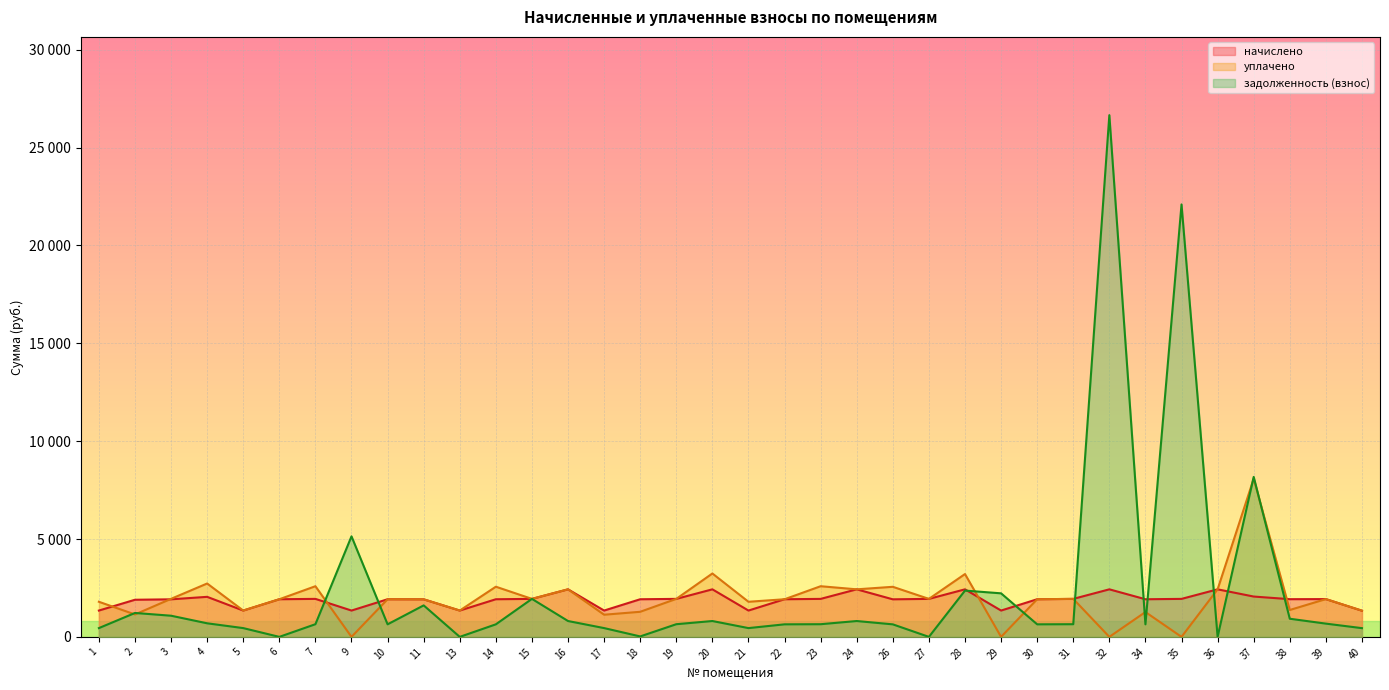

What are all the series names shown in the legend?

начислено, уплачено, задолженность (взнос)